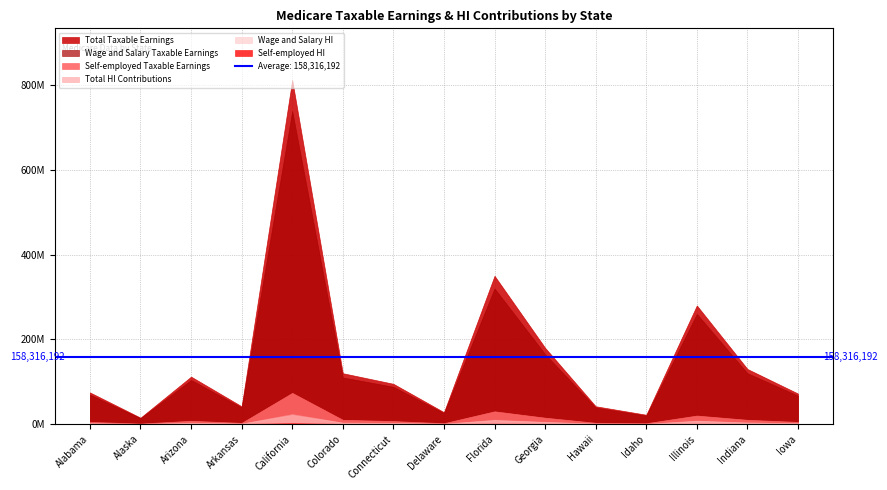

Reading right to left, what are all the values shown in this chart?

Total Taxable Earnings: Iowa=72000000	Indiana=130000000	Illinois=280000000	Idaho=22000000	Hawaii=42000000	Georgia=180000000	Florida=350000000	Delaware=28000000	Connecticut=95000000	Colorado=120000000	California=812263078	Arkansas=41843442	Arizona=111921339	Alaska=15045371	Alabama=74669654
Wage and Salary Taxable Earnings: Iowa=67000000	Indiana=120000000	Illinois=260000000	Idaho=20000000	Hawaii=39000000	Georgia=165000000	Florida=320000000	Delaware=26000000	Connecticut=88000000	Colorado=110000000	California=738705642	Arkansas=39067383	Arizona=104212926	Alaska=13909579	Alabama=69573426
Self-employed Taxable Earnings: Iowa=5000000	Indiana=10000000	Illinois=20000000	Idaho=2000000	Hawaii=3000000	Georgia=15000000	Florida=30000000	Delaware=2000000	Connecticut=7000000	Colorado=10000000	California=73557436	Arkansas=2776059	Arizona=7708413	Alaska=1135793	Alabama=5096228
Total HI Contributions: Iowa=2088000	Indiana=3770000	Illinois=8120000	Idaho=638000	Hawaii=1218000	Georgia=5220000	Florida=10150000	Delaware=812000	Connecticut=2755000	Colorado=3480000	California=23555629	Arkansas=1213460	Arizona=3245719	Alaska=436316	Alabama=2165420
Wage and Salary HI: Iowa=1941000	Indiana=3484000	Illinois=7560000	Idaho=580000	Hawaii=1131000	Georgia=4785000	Florida=9280000	Delaware=754000	Connecticut=2556000	Colorado=3190000	California=21422464	Arkansas=1132954	Arizona=3022175	Alaska=403378	Alabama=2017629
Self-employed HI: Iowa=147000	Indiana=286000	Illinois=560000	Idaho=58000	Hawaii=87000	Georgia=435000	Florida=870000	Delaware=58000	Connecticut=199000	Colorado=290000	California=2133166	Arkansas=80506	Arizona=223544	Alaska=32938	Alabama=147791